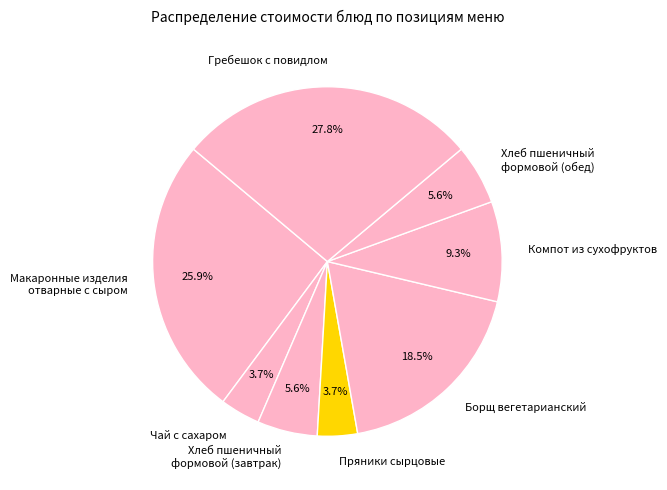

To the nearest percent, what percentage of the pie is Макаронные изделия отварные с сыром?

26%